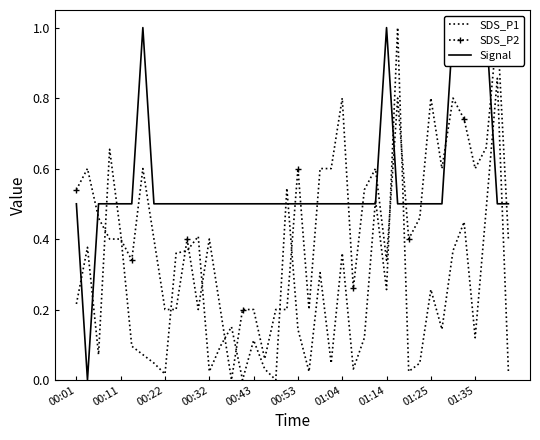

Is the value of SDS_P2 at 35 greater than the value of Signal at 30?

Yes